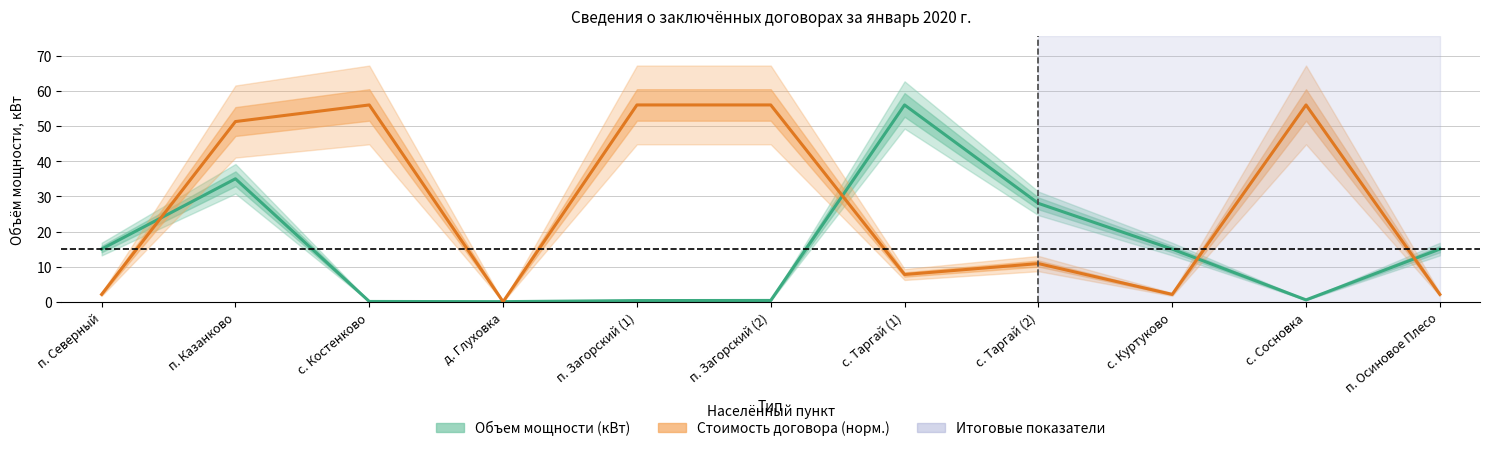

Which has a higher value, п. Северный or п. Загорский (2)?

п. Северный